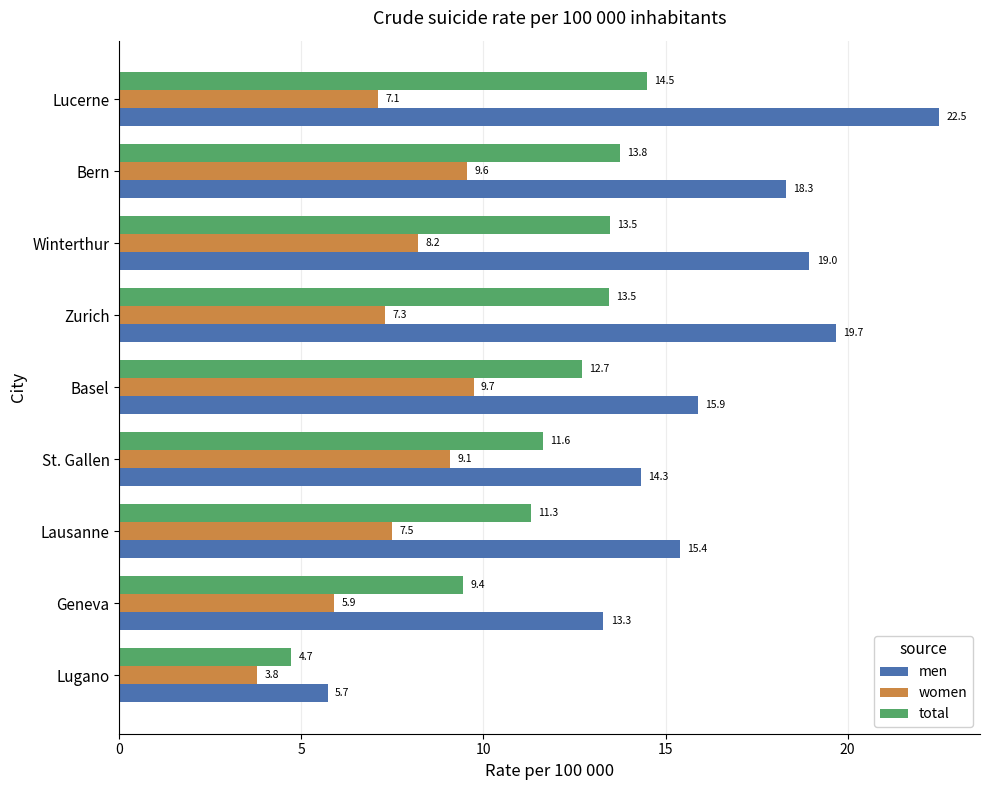

At how many categories does at least one series exceed 22?

1